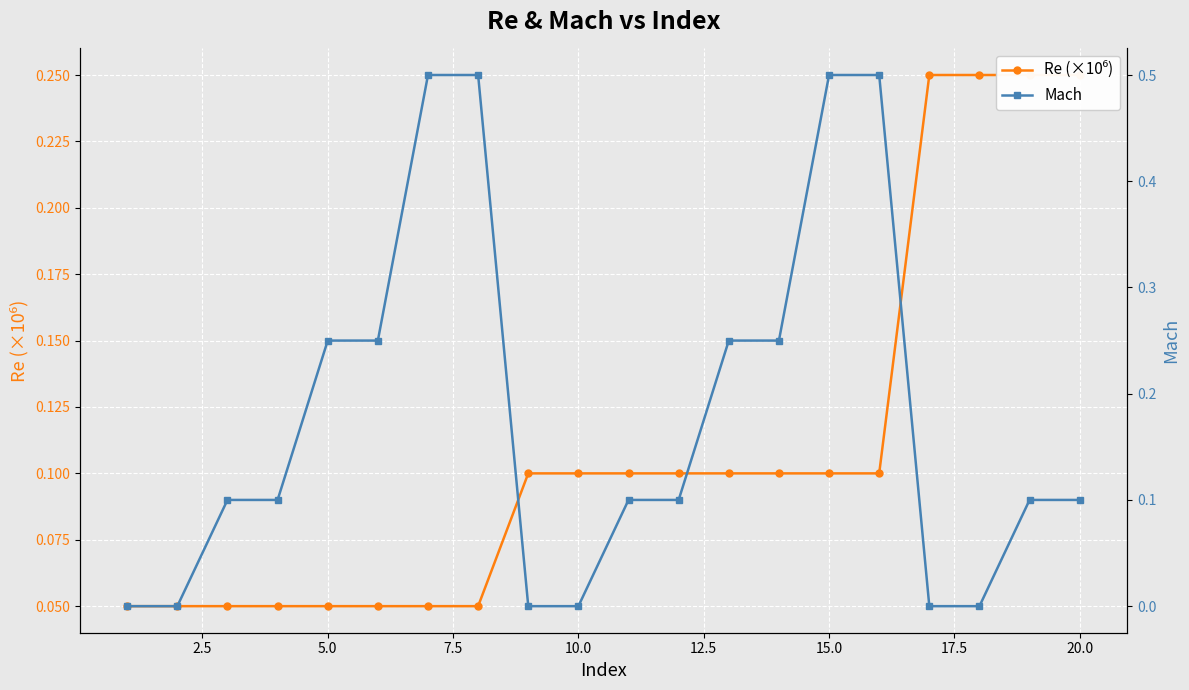

What is the value of the Re (×10⁶) point at the 20th from the left?

0.2